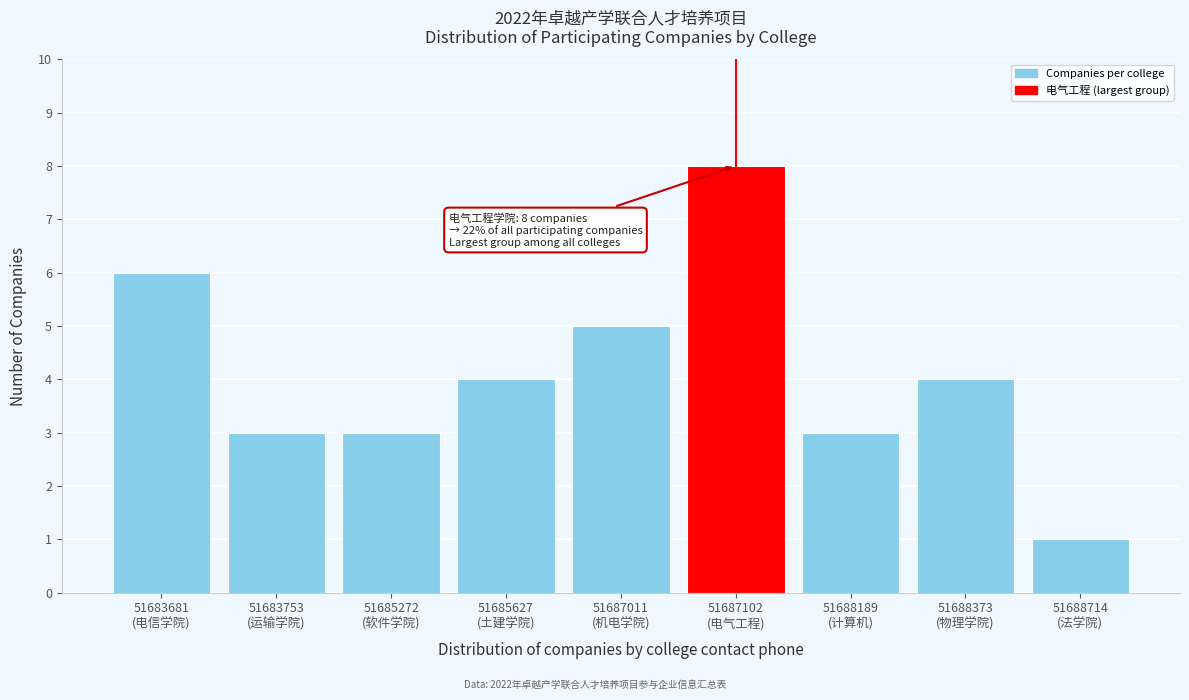

Reading left to right, what are all the values shown in this chart?

6	3	3	4	5	8	3	4	1